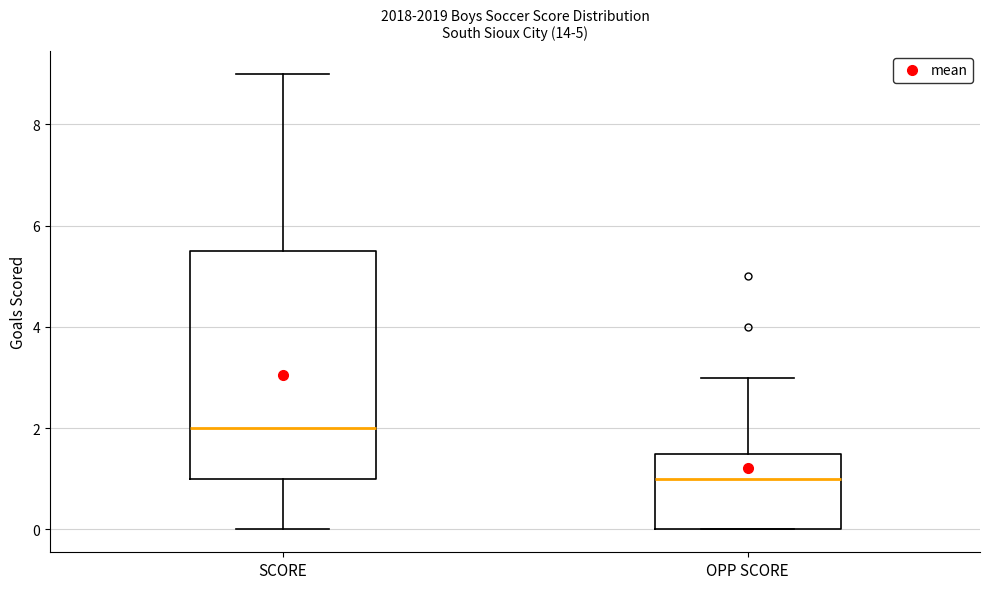

Which box's median line is the highest?

SCORE